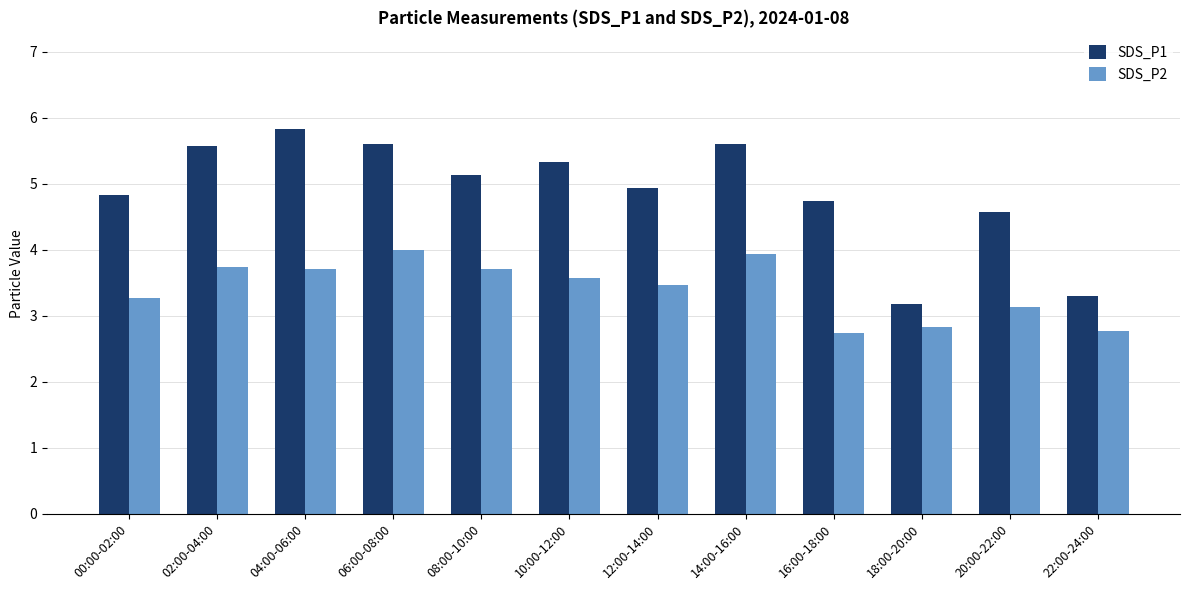

Rank the series by their maximum value, from highest to lowest.

SDS_P1, SDS_P2